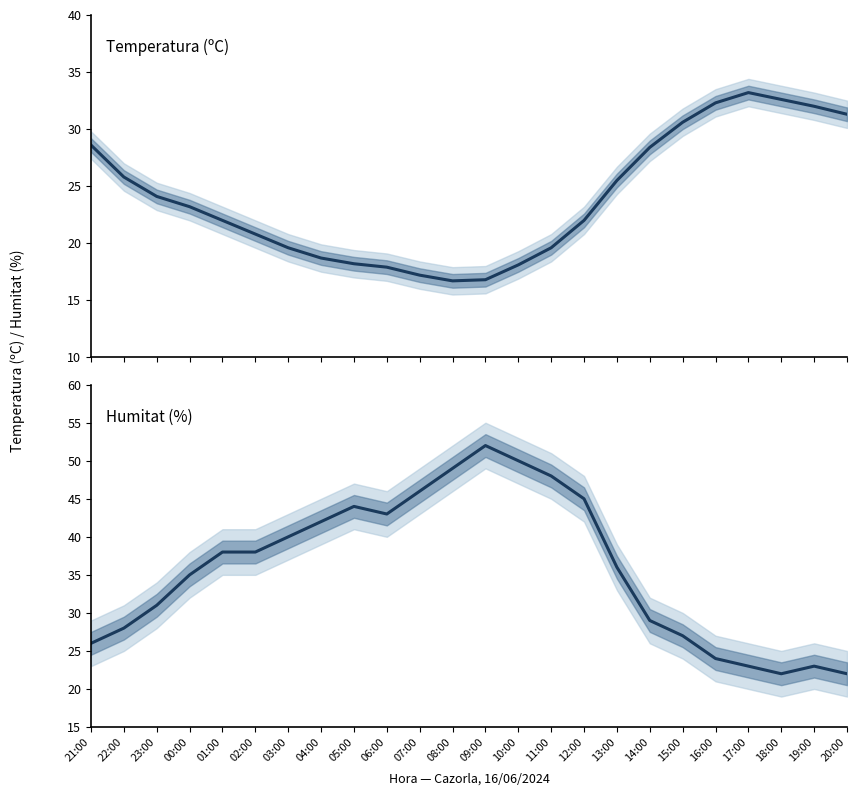

The Temperatura (ºC) series shows 18.2 at 05:00. True or false?

True